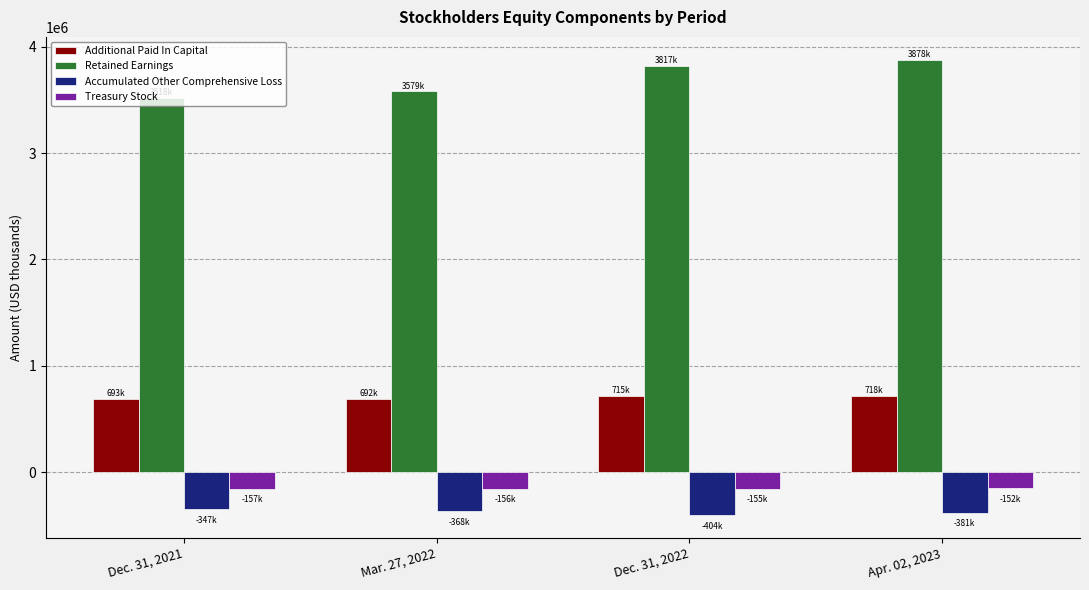

The value of Treasury Stock at Dec. 31, 2022 is -154889. True or false?

True